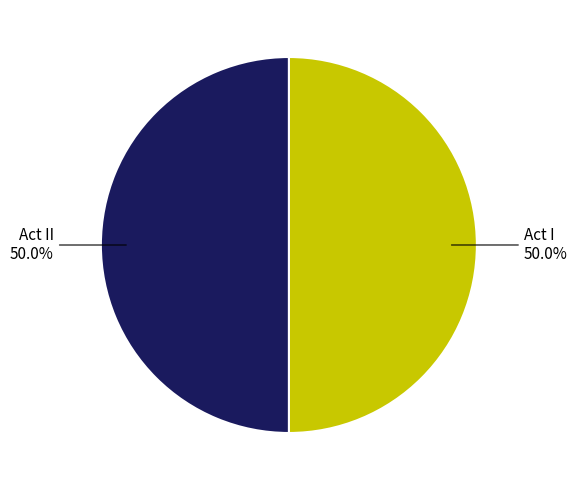

Which category accounts for the majority?

Act II